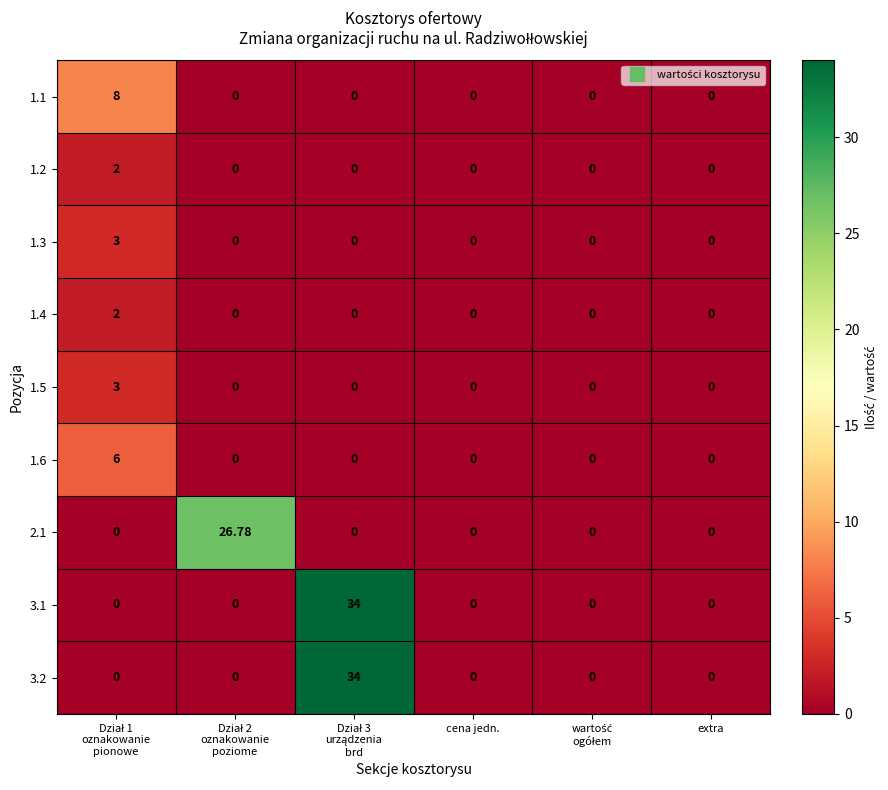

Count the number of data series in this chart.

9